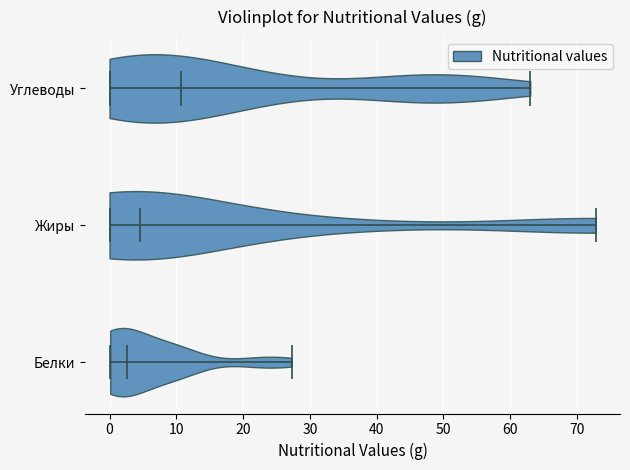

Reading bottom to top, read every violin against the x-axis: where its median line is, and the lowest and highest points it reaches. The values are not printed on the chart, so give them approximately, as read against the axis.

Белки: median line 3, lowest point 0, highest point 27
Жиры: median line 5, lowest point 0, highest point 73
Углеводы: median line 11, lowest point 0, highest point 63